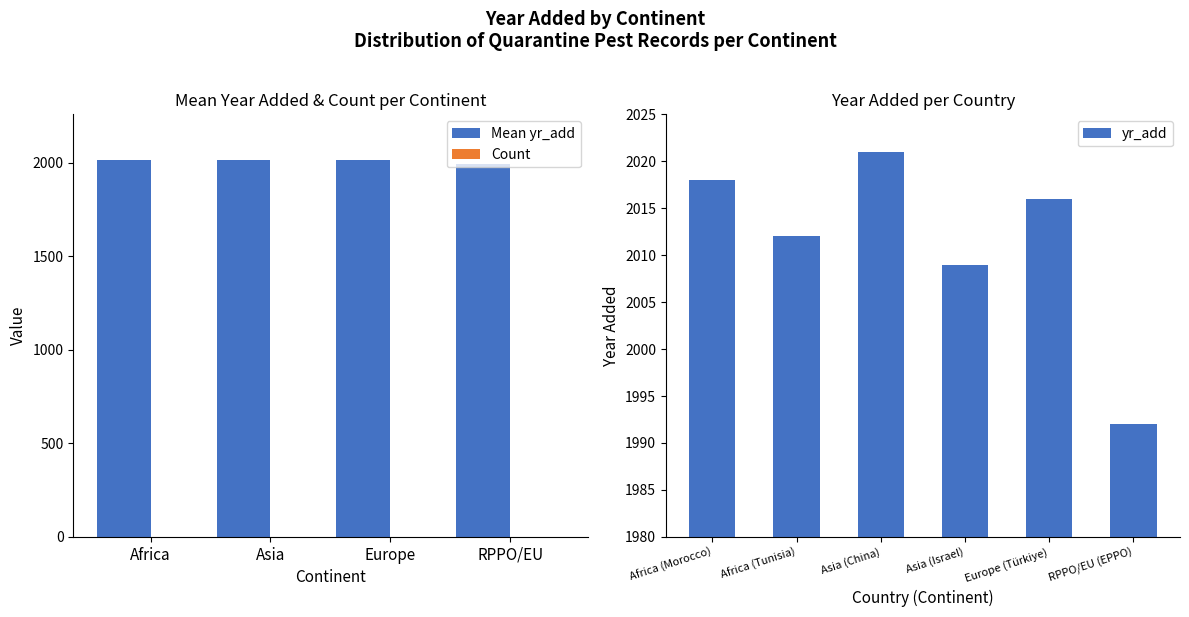

What position from the left is Africa (Morocco)?

1